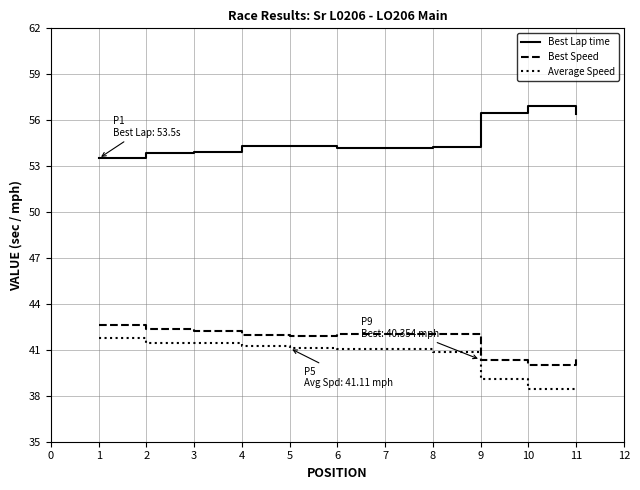

What is the sum of the Average Speed values at 2 and 8?

82.3